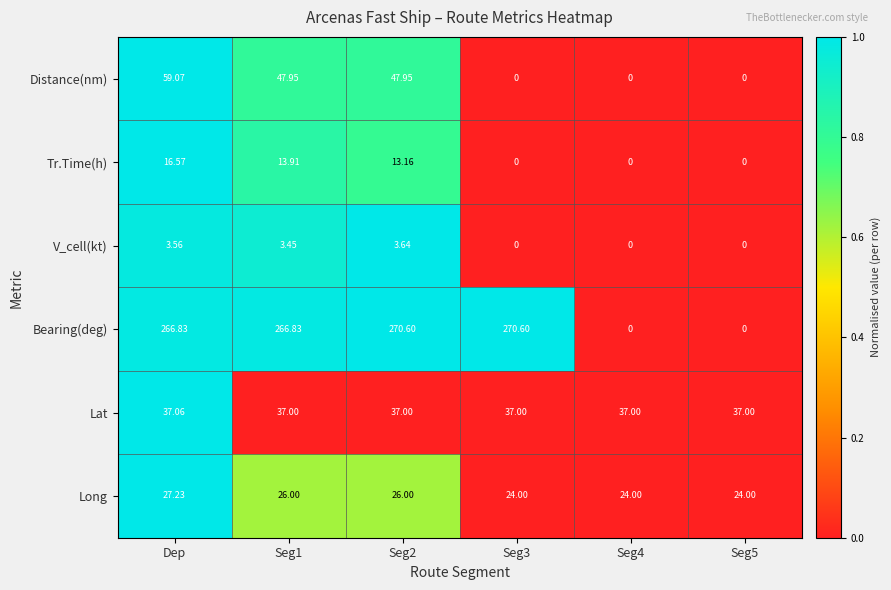

At Seg2, list the series in order from smallest to largest.

V_cell(kt), Tr.Time(h), Long, Lat, Distance(nm), Bearing(deg)